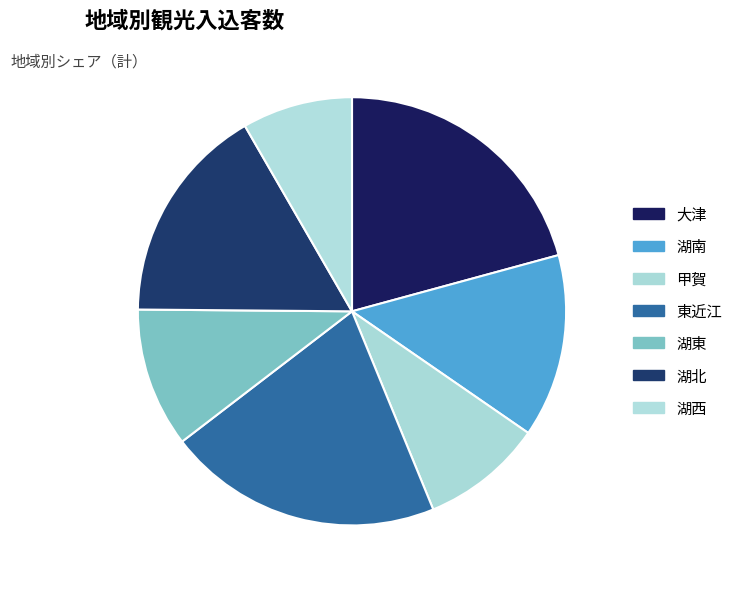

The 東近江 slice represents 21% of the pie. True or false?

True